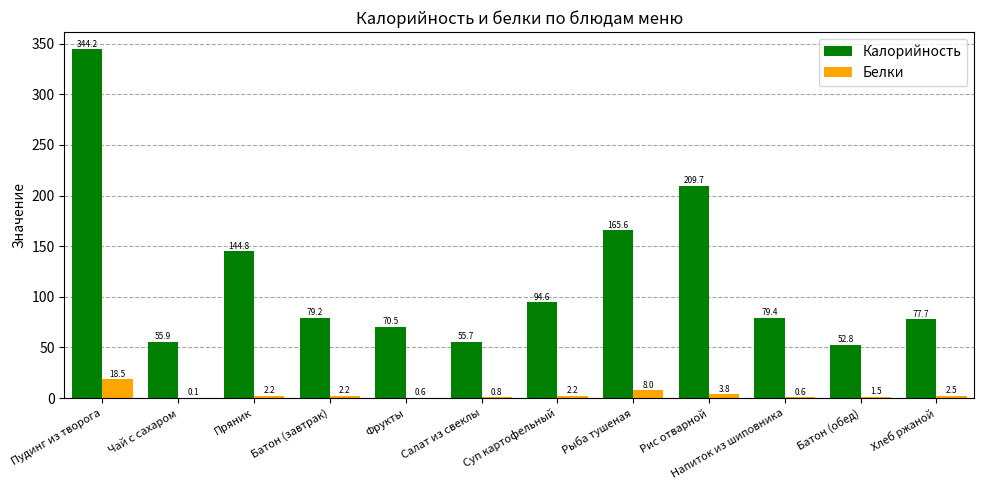

At which label does Калорийность first exceed 79?

Пудинг из творога